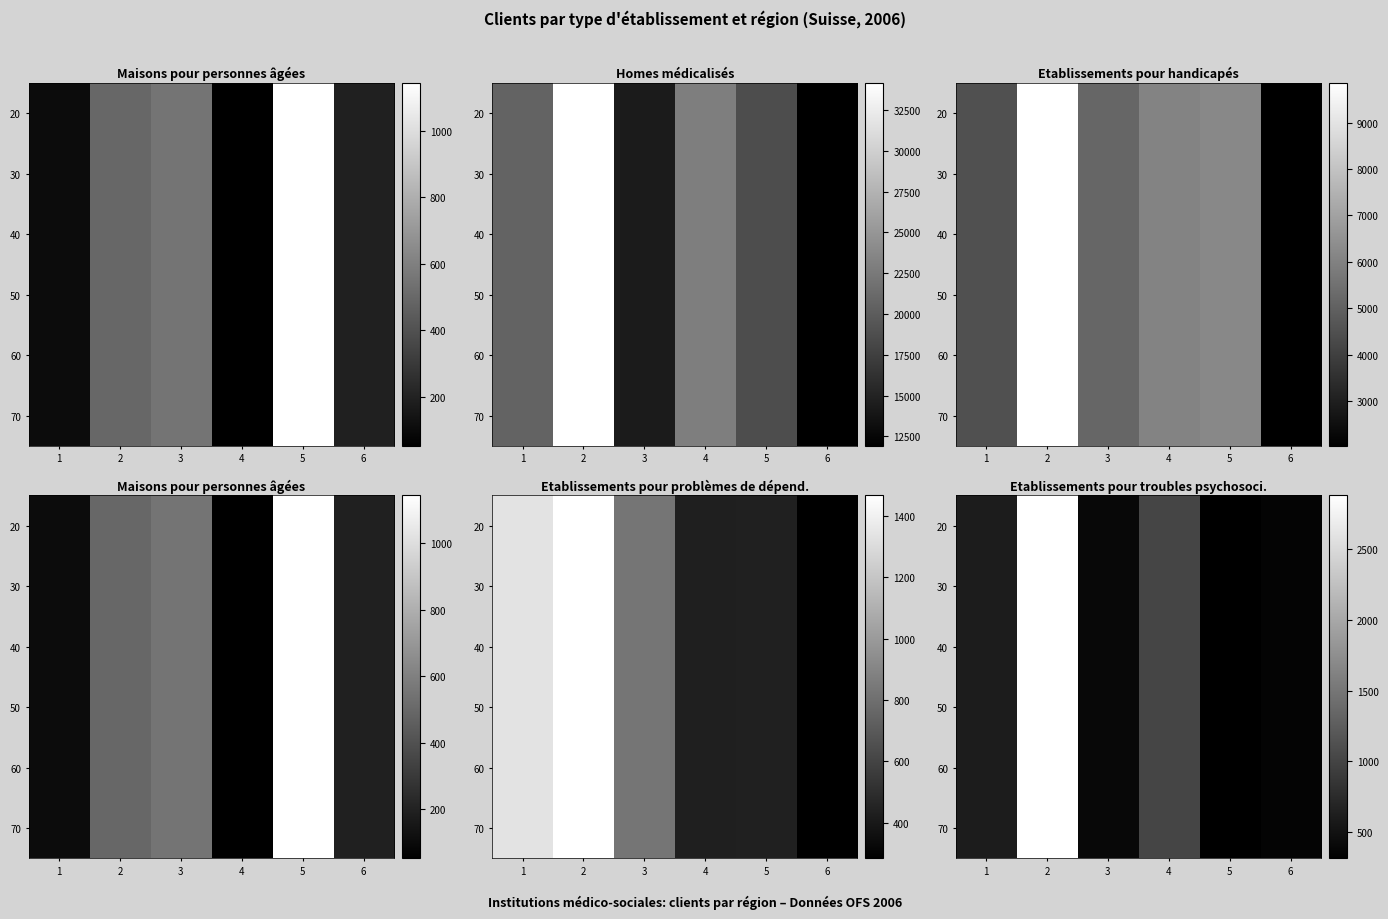

How many data points in 60 are above 600?

2